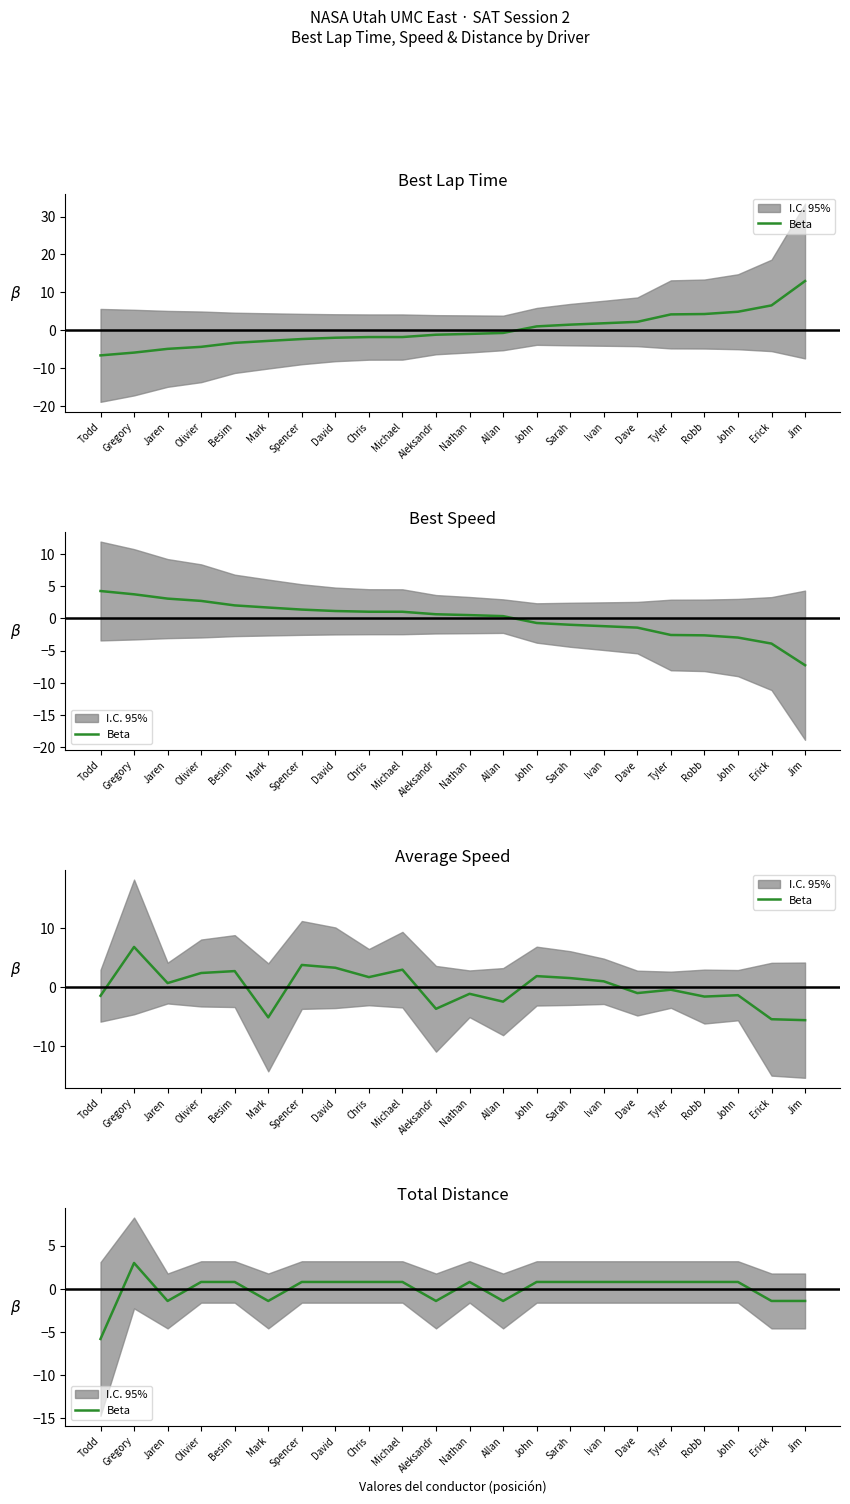

At which category does the data reach its first local valley?

Jaren